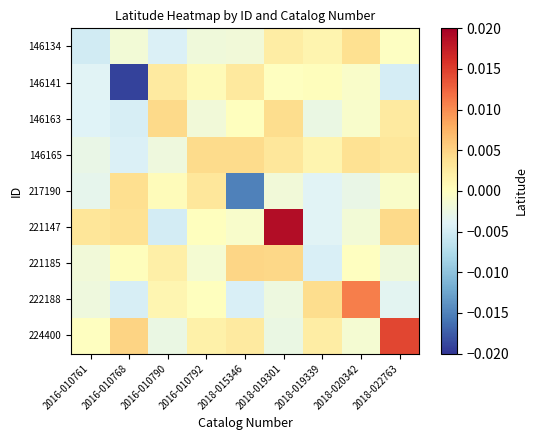

Reading right to left, list all the values displayed in this chart.

146134: 2018-022763=-0.0	2018-020342=0.0	2018-019339=0.0	2018-019301=0.0	2018-015346=-0.0	2016-010792=-0.0	2016-010790=-0.0	2016-010768=-0.0	2016-010761=-0.0
146141: 2018-022763=-0.0	2018-020342=-0.0	2018-019339=0.0	2018-019301=-0.0	2018-015346=0.0	2016-010792=0.0	2016-010790=0.0	2016-010768=-0.0	2016-010761=-0.0
146163: 2018-022763=0.0	2018-020342=-0.0	2018-019339=-0.0	2018-019301=0.0	2018-015346=0.0	2016-010792=-0.0	2016-010790=0.0	2016-010768=-0.0	2016-010761=-0.0
146165: 2018-022763=0.0	2018-020342=0.0	2018-019339=0.0	2018-019301=0.0	2018-015346=0.0	2016-010792=0.0	2016-010790=-0.0	2016-010768=-0.0	2016-010761=-0.0
217190: 2018-022763=-0.0	2018-020342=-0.0	2018-019339=-0.0	2018-019301=-0.0	2018-015346=-0.0	2016-010792=0.0	2016-010790=0.0	2016-010768=0.0	2016-010761=-0.0
221147: 2018-022763=0.0	2018-020342=-0.0	2018-019339=-0.0	2018-019301=0.0	2018-015346=-0.0	2016-010792=0.0	2016-010790=-0.0	2016-010768=0.0	2016-010761=0.0
221185: 2018-022763=-0.0	2018-020342=-0.0	2018-019339=-0.0	2018-019301=0.0	2018-015346=0.0	2016-010792=-0.0	2016-010790=0.0	2016-010768=0.0	2016-010761=-0.0
222188: 2018-022763=-0.0	2018-020342=0.0	2018-019339=0.0	2018-019301=-0.0	2018-015346=-0.0	2016-010792=0.0	2016-010790=0.0	2016-010768=-0.0	2016-010761=-0.0
224400: 2018-022763=0.0	2018-020342=-0.0	2018-019339=0.0	2018-019301=-0.0	2018-015346=0.0	2016-010792=0.0	2016-010790=-0.0	2016-010768=0.0	2016-010761=-0.0